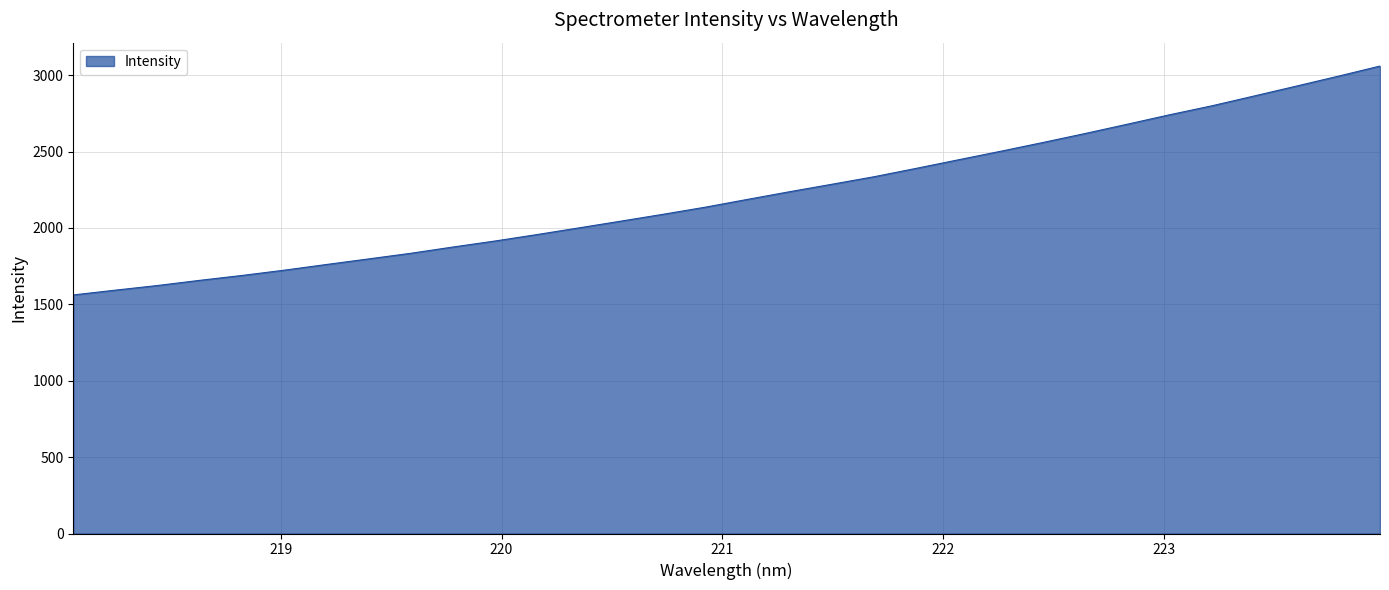

What is the smallest value displayed?

1561.7